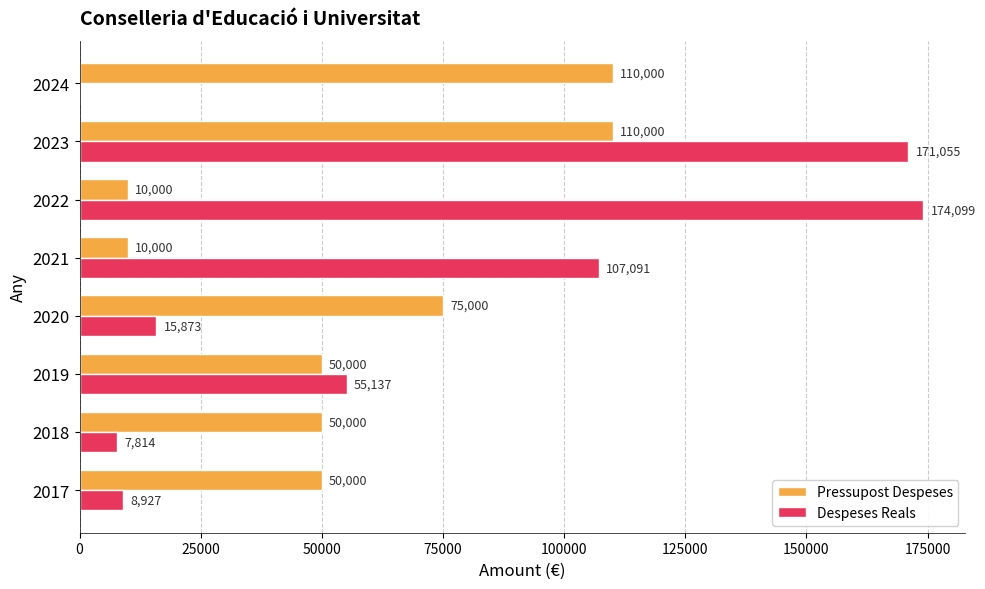

What is the sum of the Pressupost Despeses values at 2021 and 2020?

85000.0